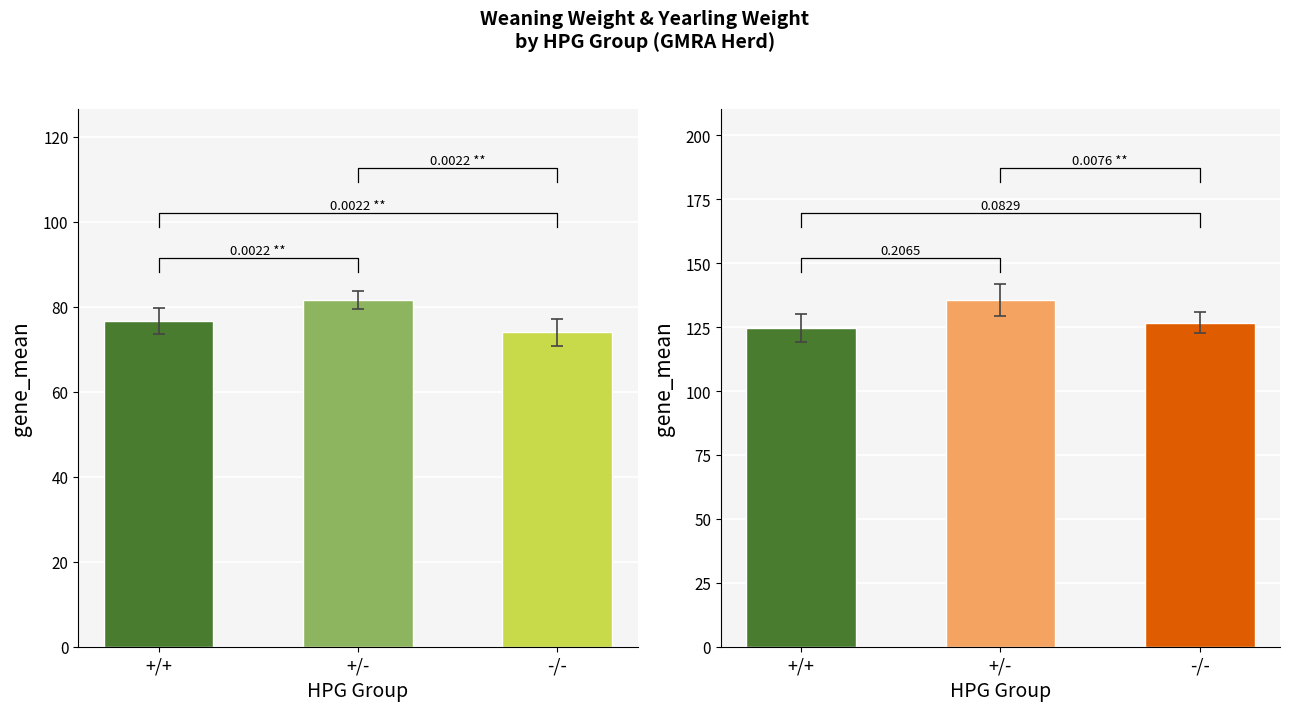

What is the label of the 1st bar from the left?

+/+